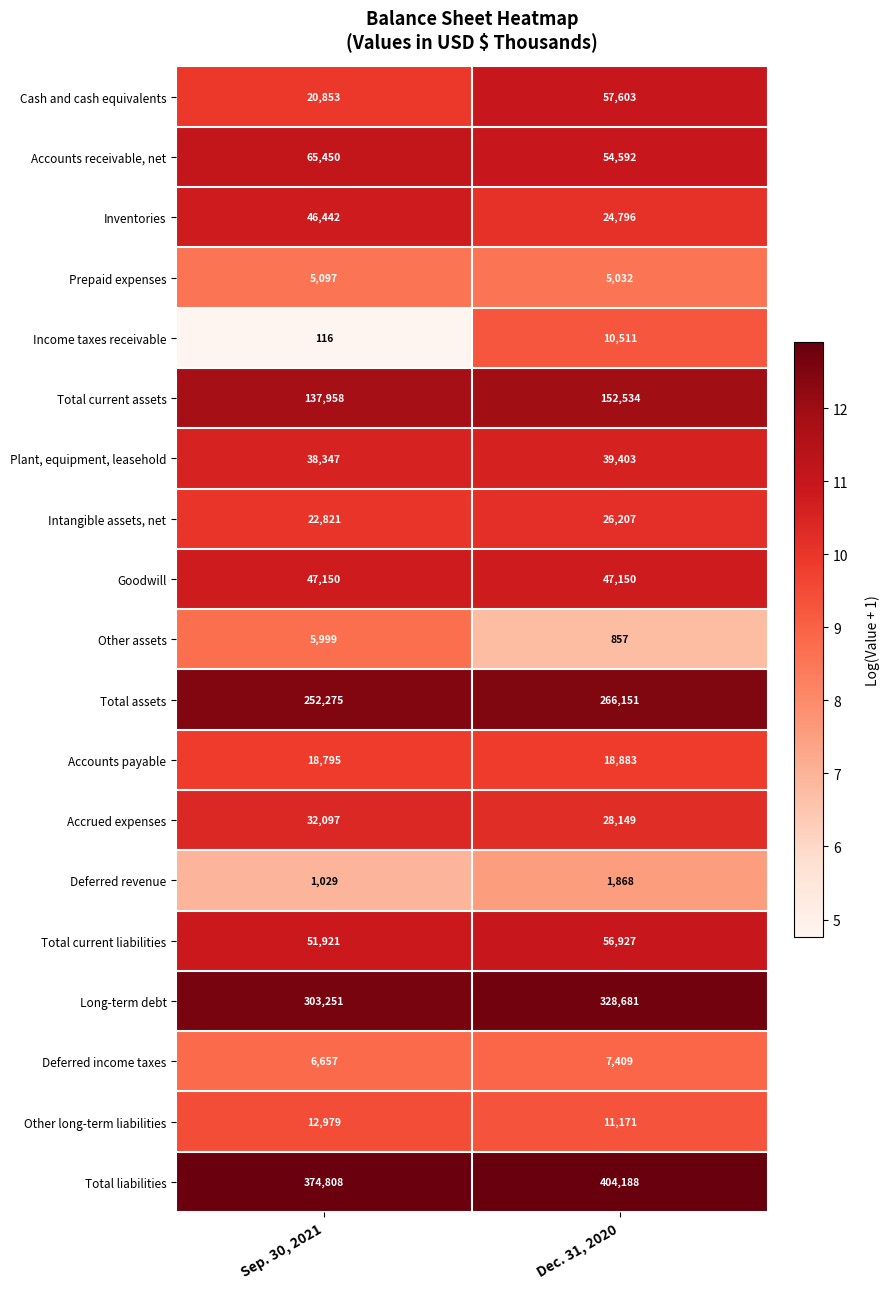

What is the sum of the Prepaid expenses values at Dec. 31, 2020 and Sep. 30, 2021?

10129